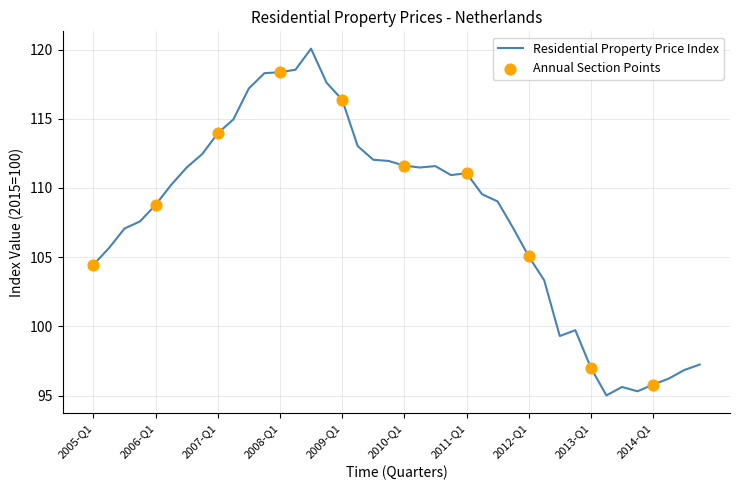

What is the difference between the maximum and minimum values?

25.0